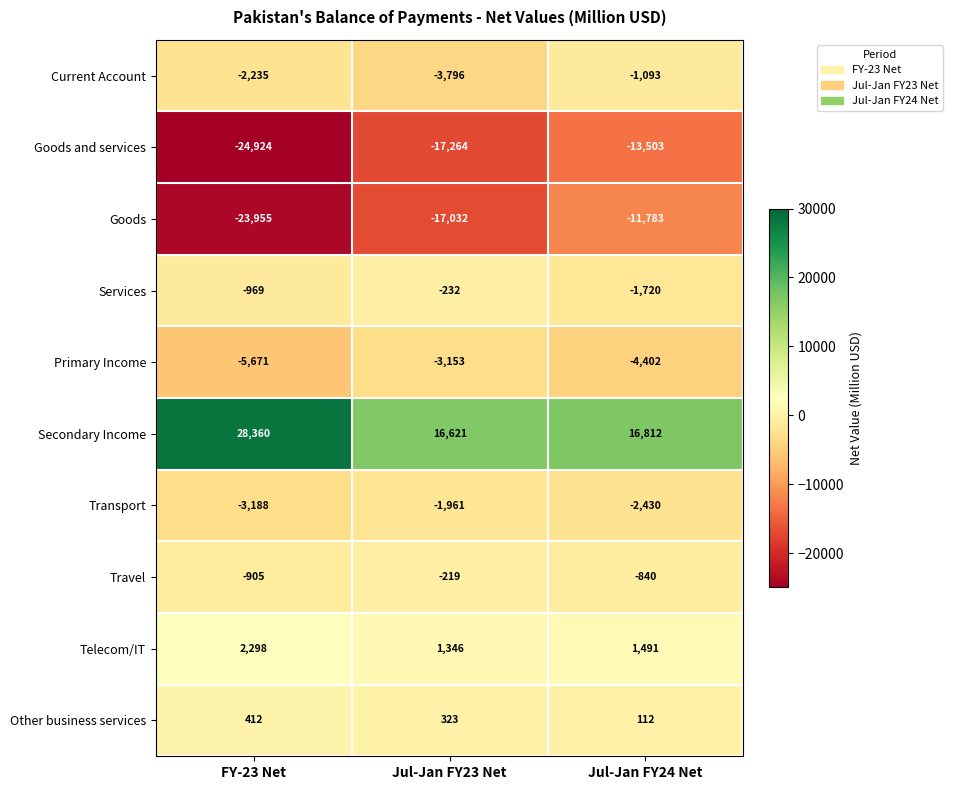

Rank the series by their maximum value, from lowest to highest.

Goods and services, Goods, Primary Income, Transport, Current Account, Services, Travel, Other business services, Telecom/IT, Secondary Income